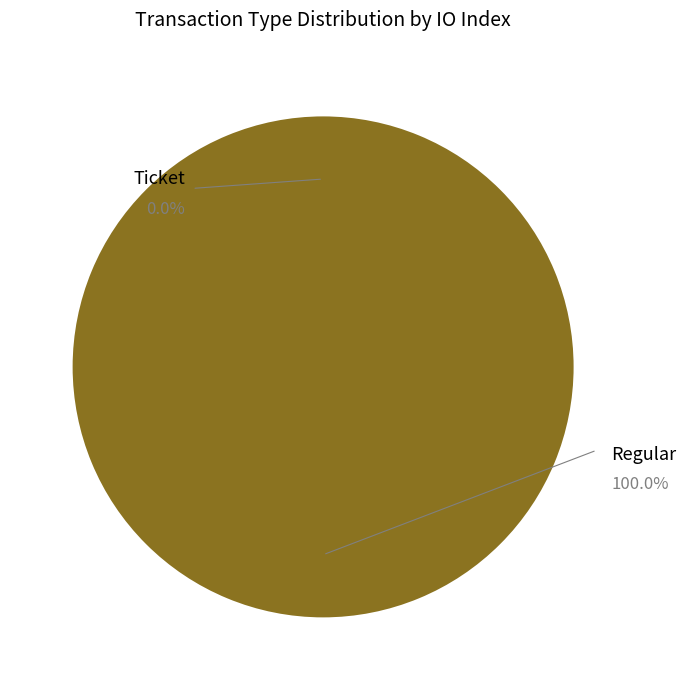

Does Regular represent more than half of the total?

Yes